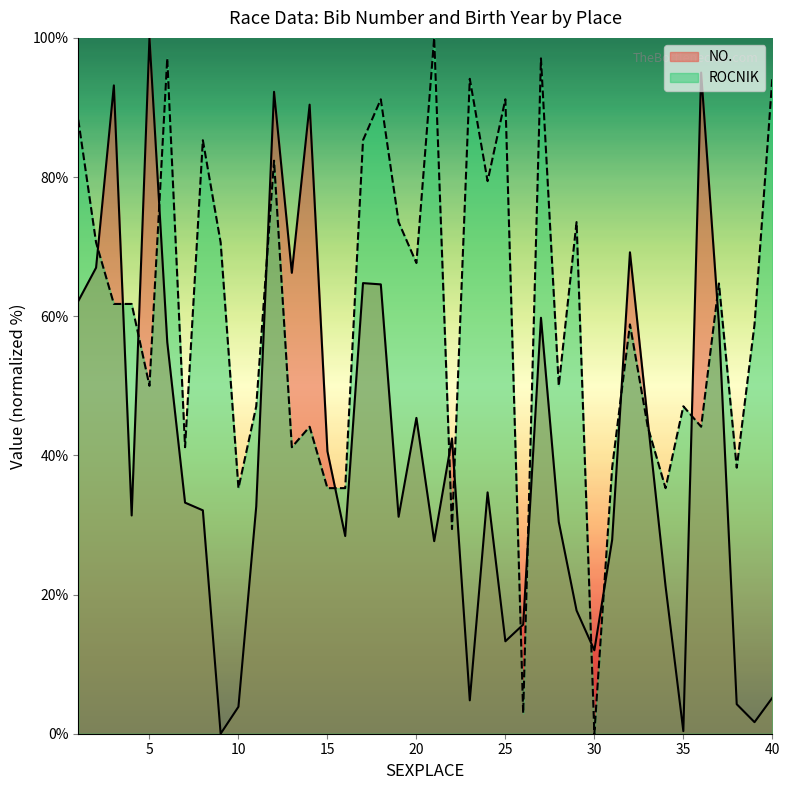

Which label corresponds to the largest value in the chart?

5